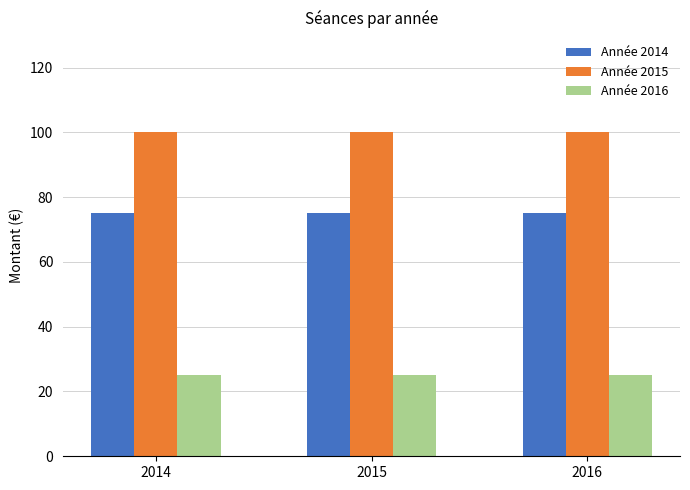

What is the lowest value of the Année 2016 series?

25